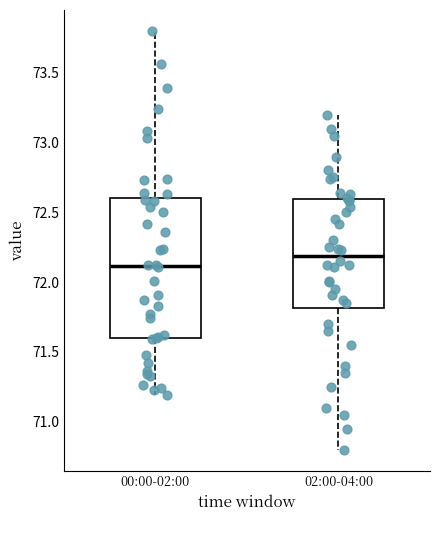

Reading left to right, transcribe this box plot: for each box, give where its median line is, the range the box spans, and where its two whiskers end, as read against the y-axis. The values are not printed on the chart, so give them approximately, as read against the axis.

00:00-02:00: median 72.1, box 71.6 to 72.6, whiskers 71.2 to 73.8
02:00-04:00: median 72.2, box 71.8 to 72.6, whiskers 70.8 to 73.2